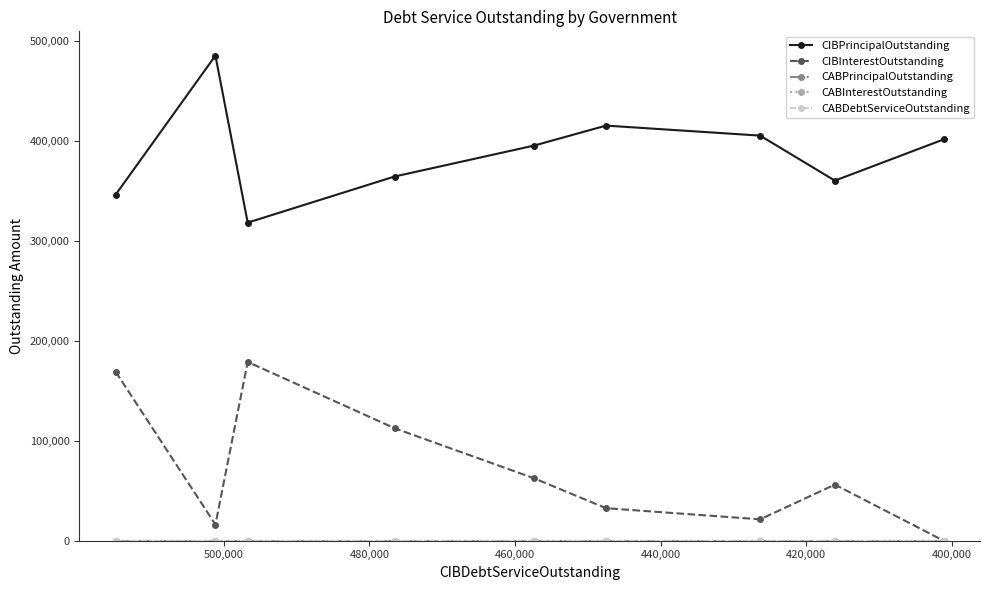

What is the value of the CIBPrincipalOutstanding point at the 2nd from the left?

485000.0